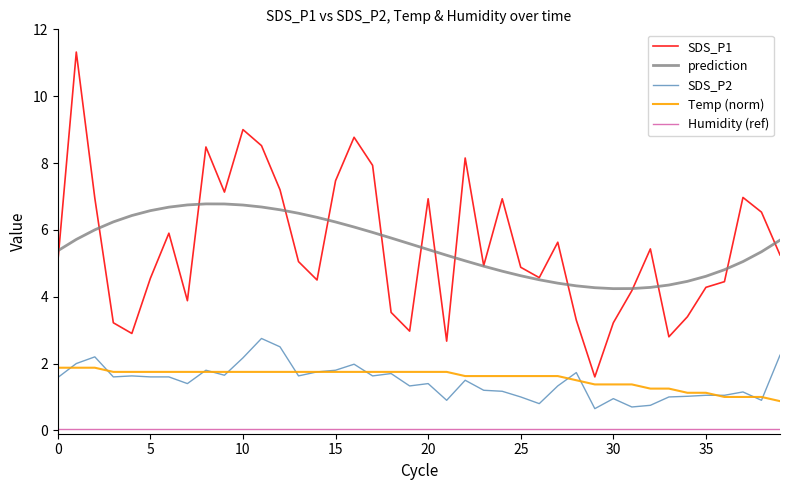

True or false: Temp (norm) and prediction cross at least once.

False